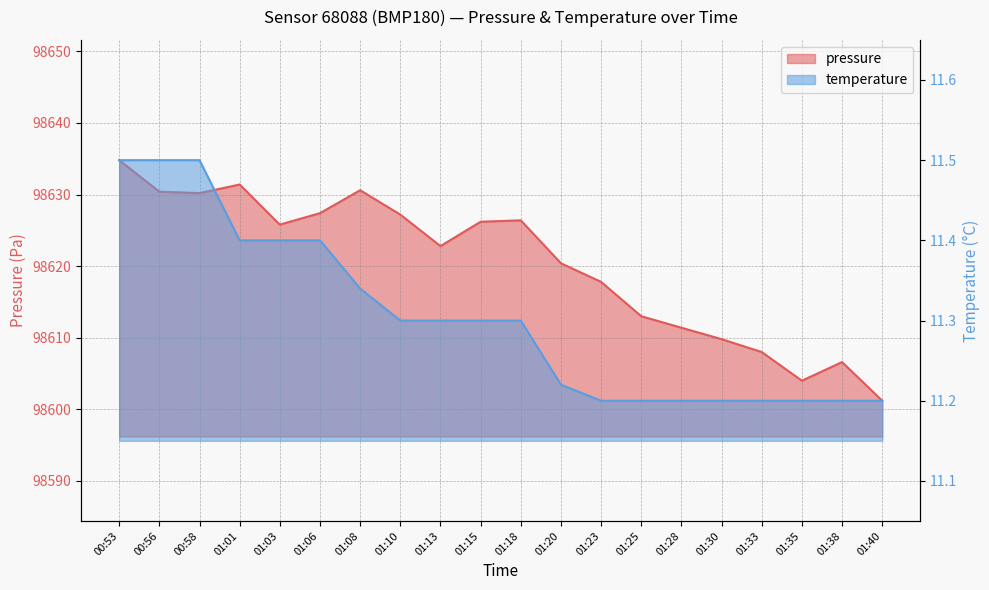

What is the difference between the highest and lowest values at 00:53?

98623.3